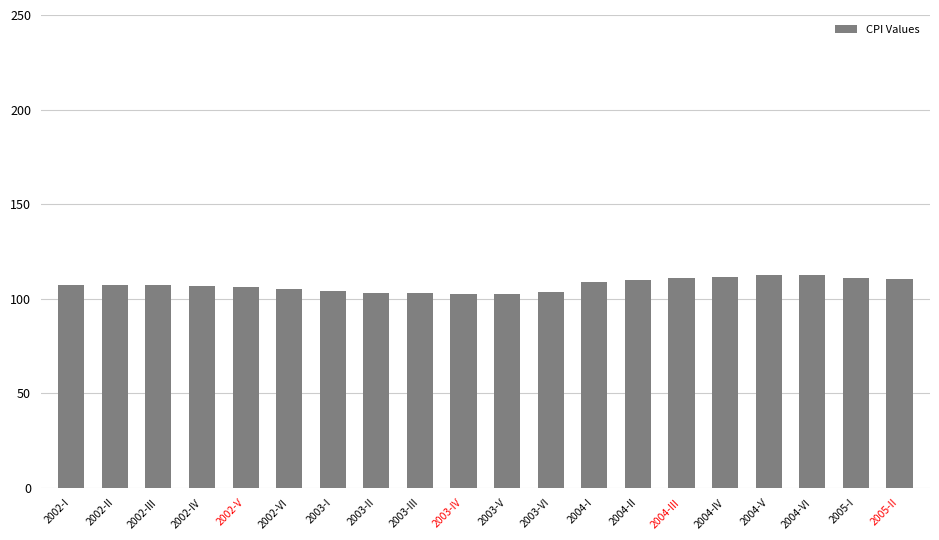

What is the label of the 8th bar from the left?

2003-II